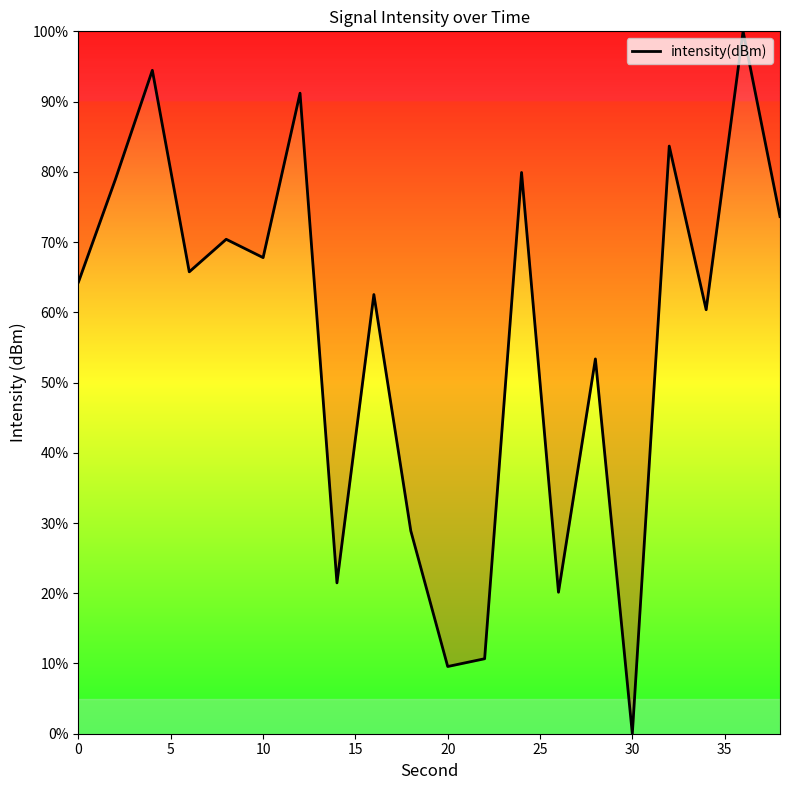

What is the difference between the maximum and minimum values?

100.0